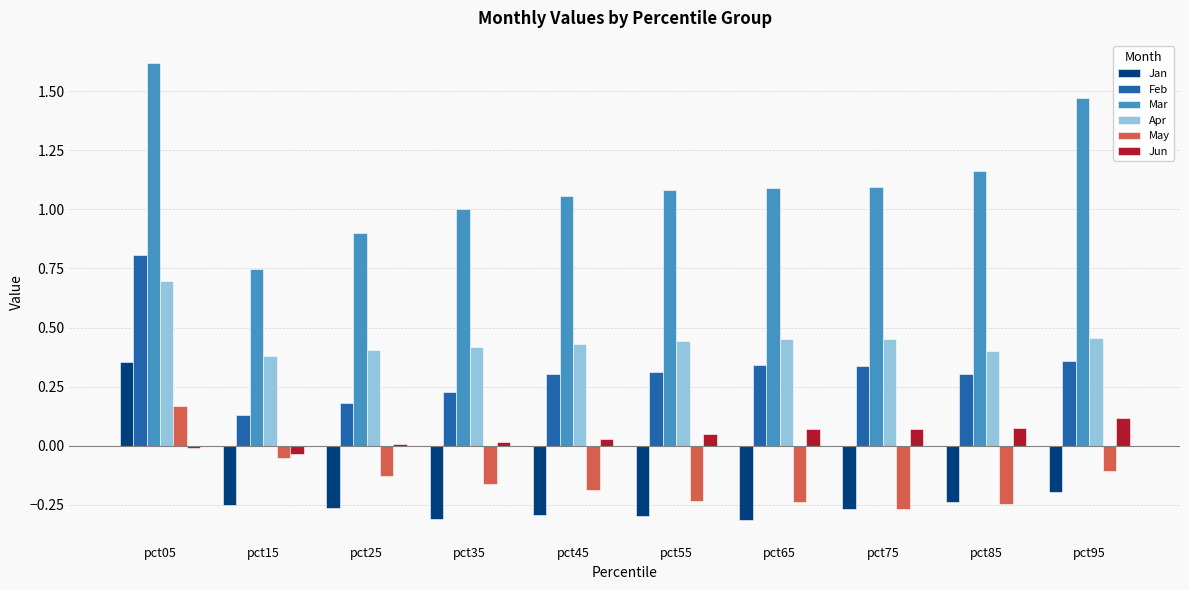

What is the spread (max minus min) of values at pct95?

1.7